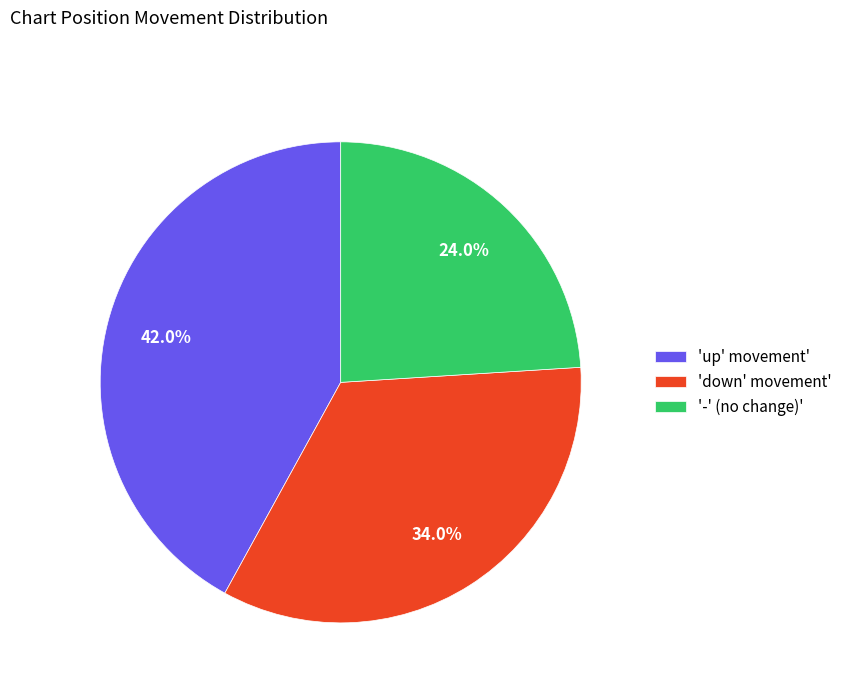

What is the ratio of the value at 'down' movement' to the value at '-' (no change)'?

1.4